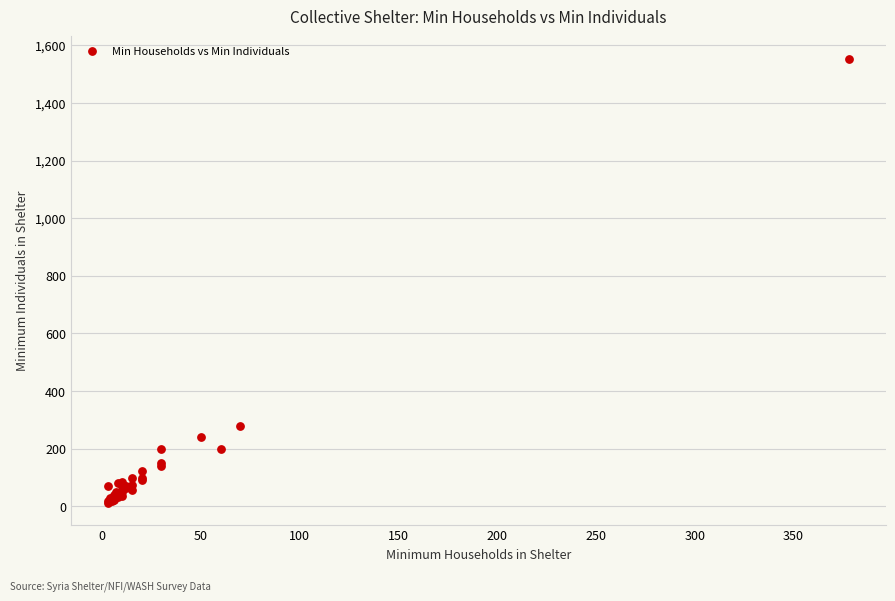

What Y value in the scatter plot is closest to 783?

280